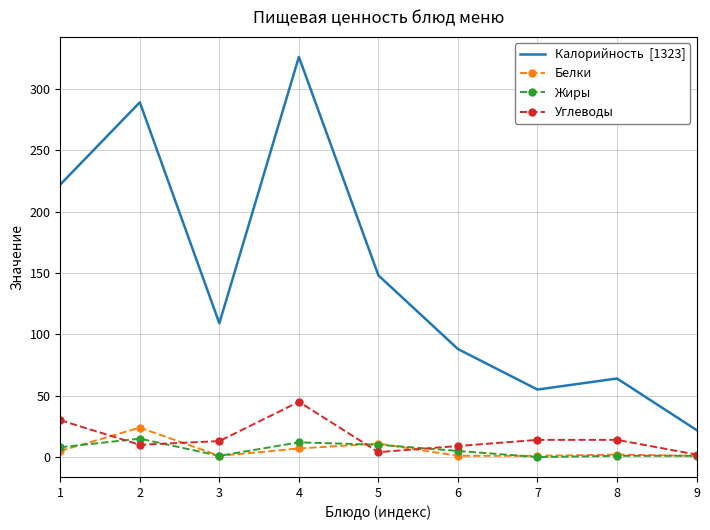

At which category is the sum across all series the highest?

4